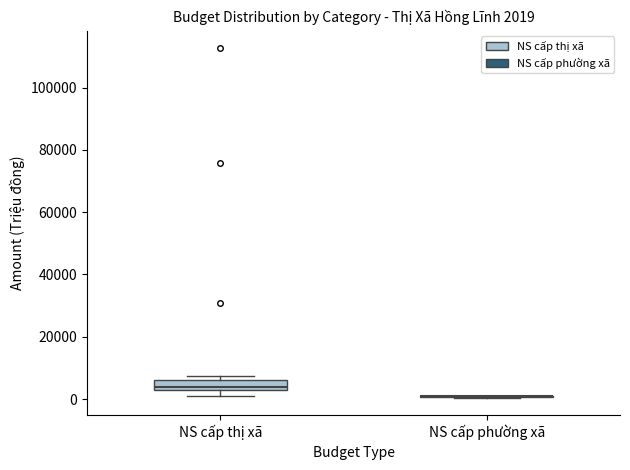

Comparing the boxes themselves (not the whiskers), which one is the tallest?

NS cấp thị xã